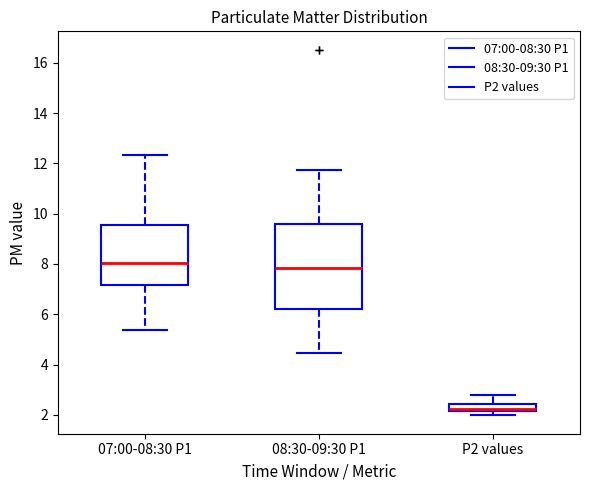

Where is the lower edge of the box for 08:30-09:30 P1 on the y-axis? The values are not printed on the chart, so give them approximately, as read against the axis.

6.2